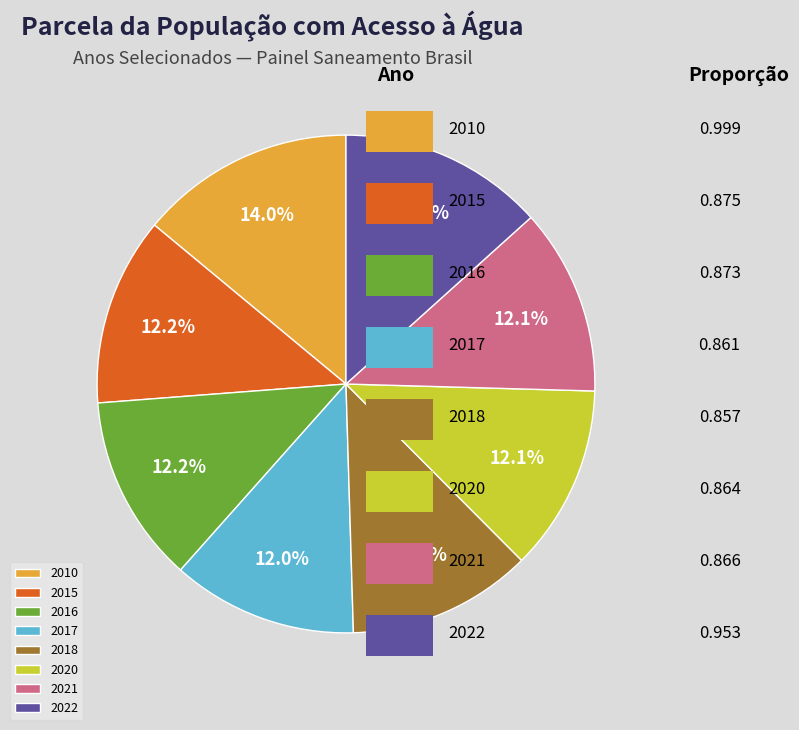

How many slices are in this pie chart?

8